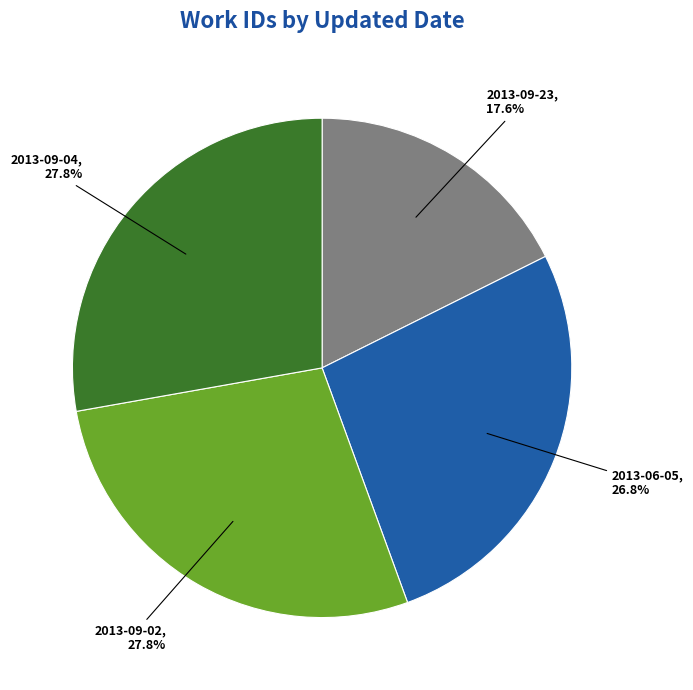

Is there any slice that represents more than half of the pie?

No